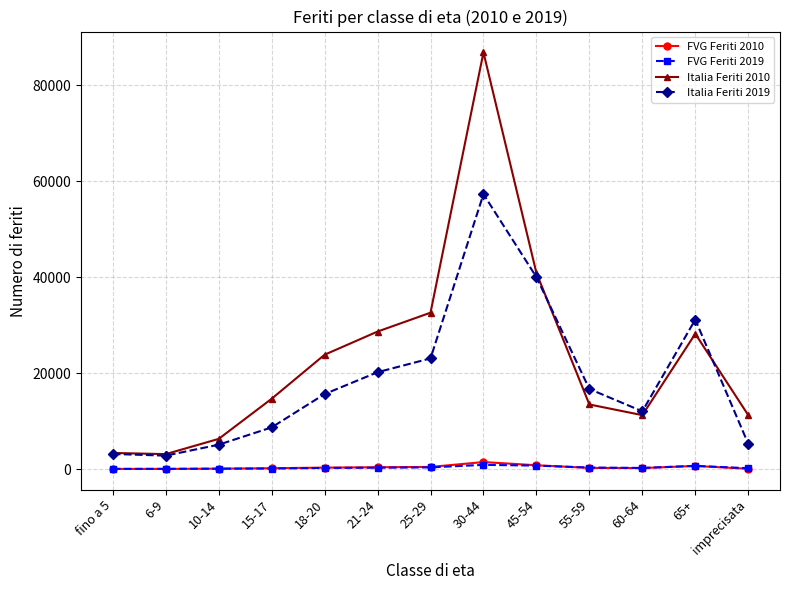

What is the label of the 11th point from the right?

10-14